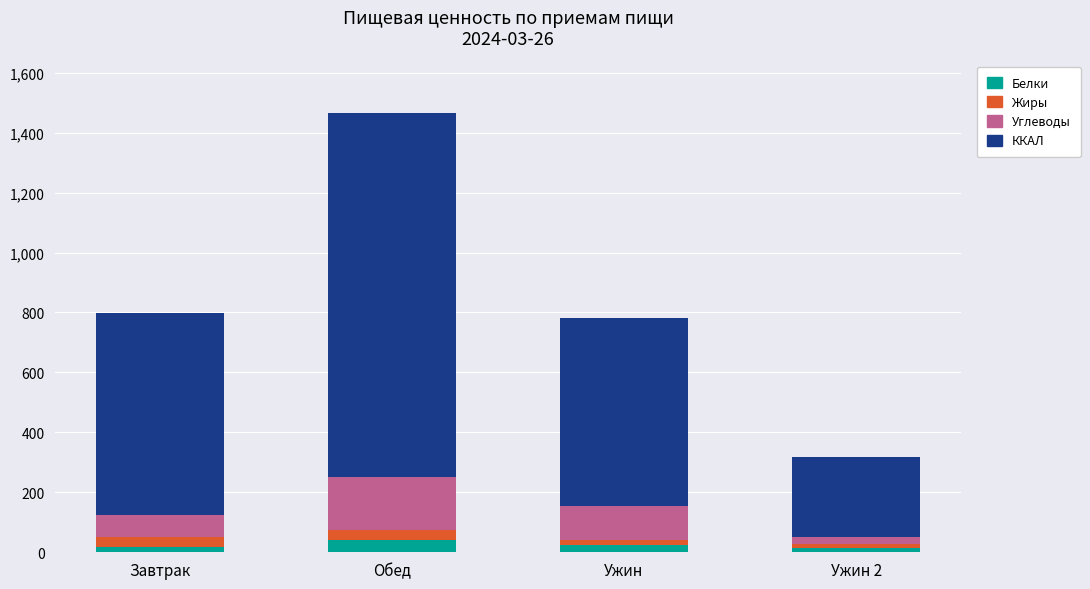

Count the number of categories in the chart.

4